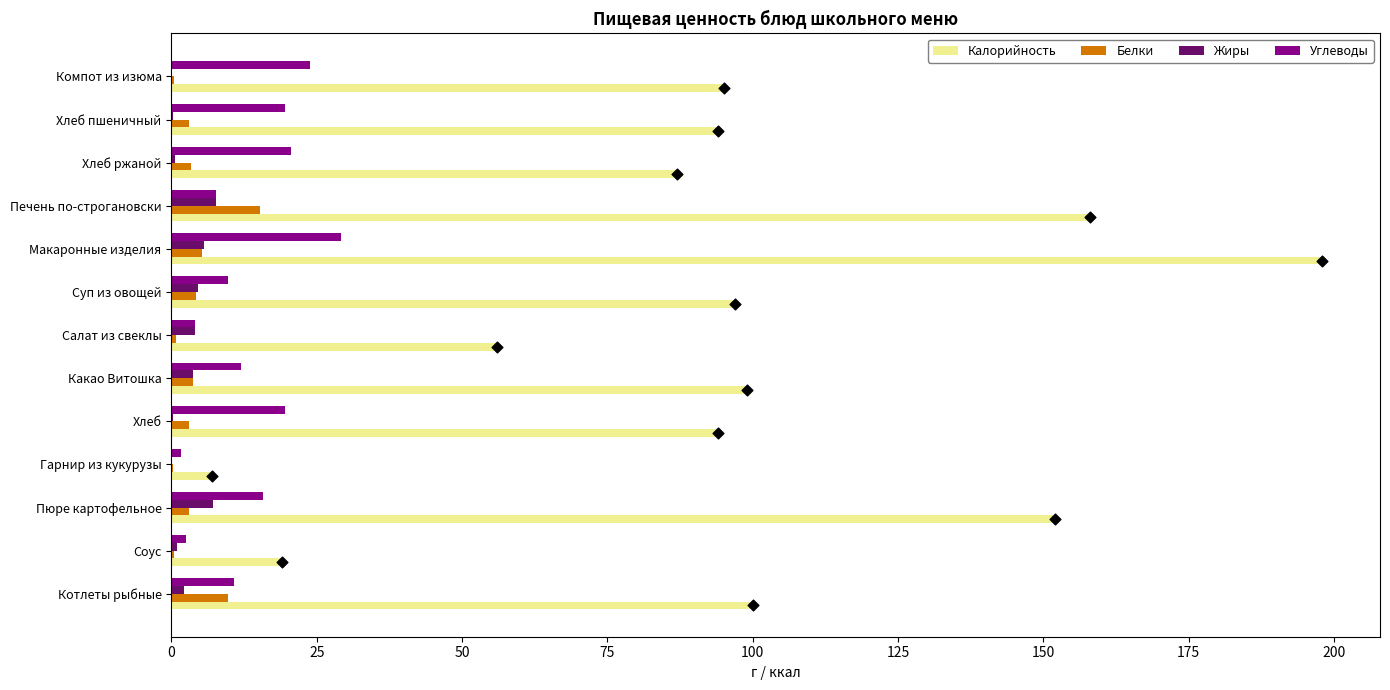

What are all the series names shown in the legend?

Калорийность, Белки, Жиры, Углеводы